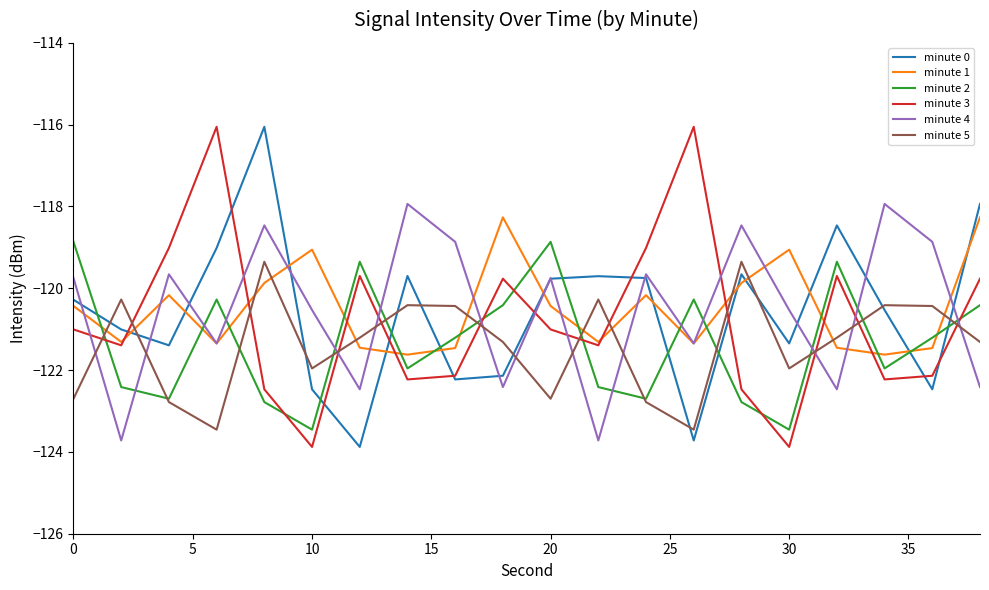

True or false: minute 2 and minute 0 intersect in this chart.

True